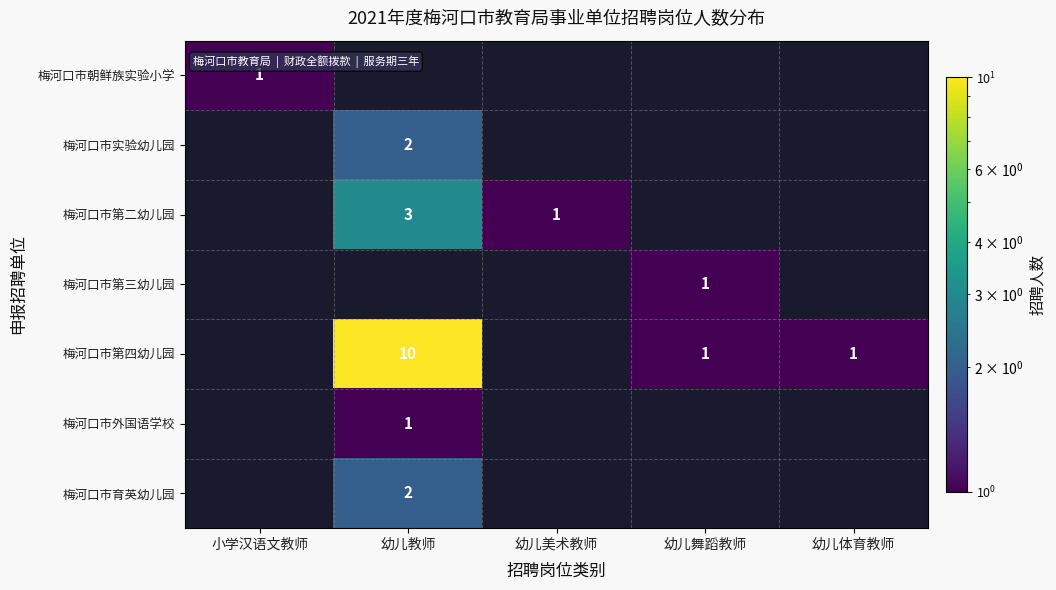

The value of 梅河口市育英幼儿园 at 幼儿教师 is 2. True or false?

True